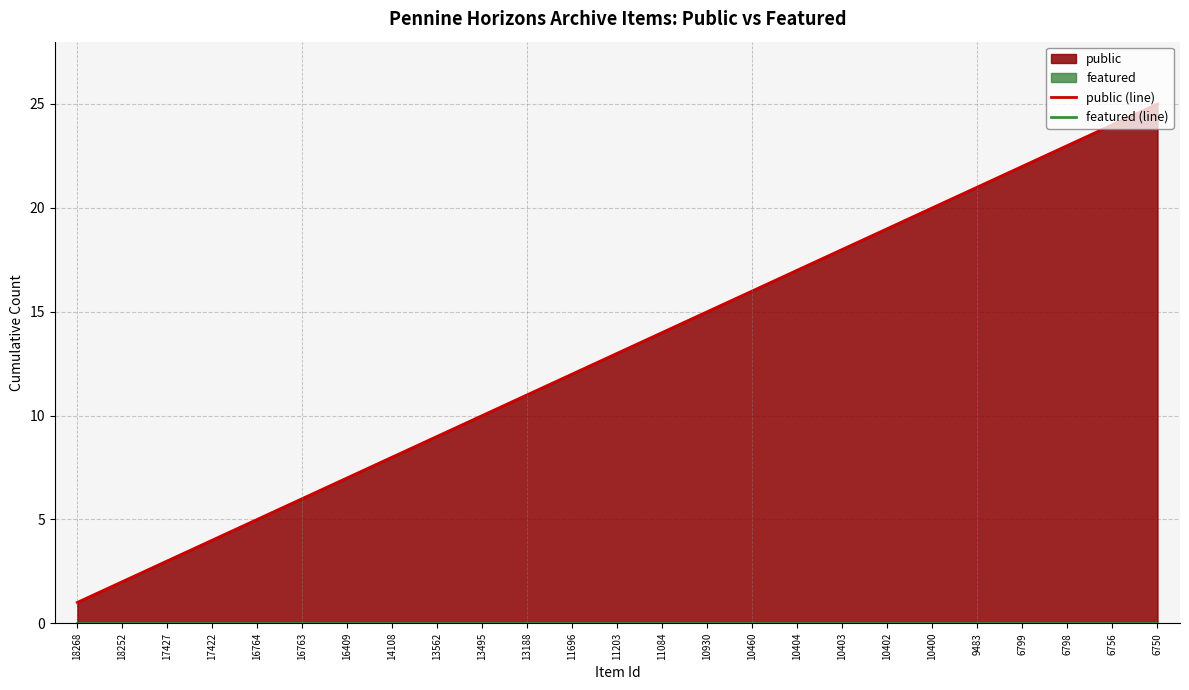

List the series in order of their peak value, lowest first.

featured (line), public (line)